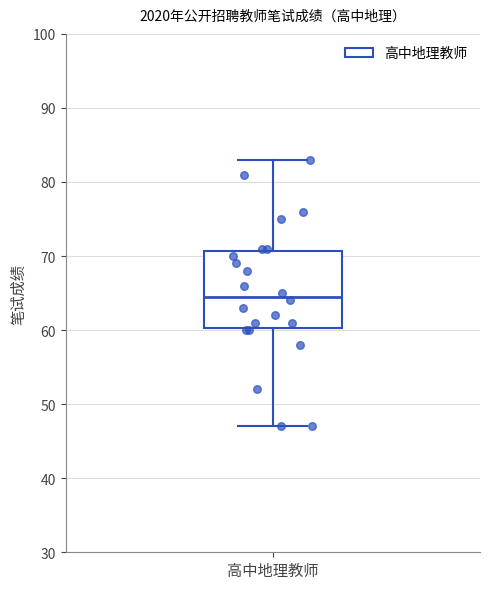

Where does the median line of the box for 高中地理教师 sit on the y-axis? The values are not printed on the chart, so give them approximately, as read against the axis.

65